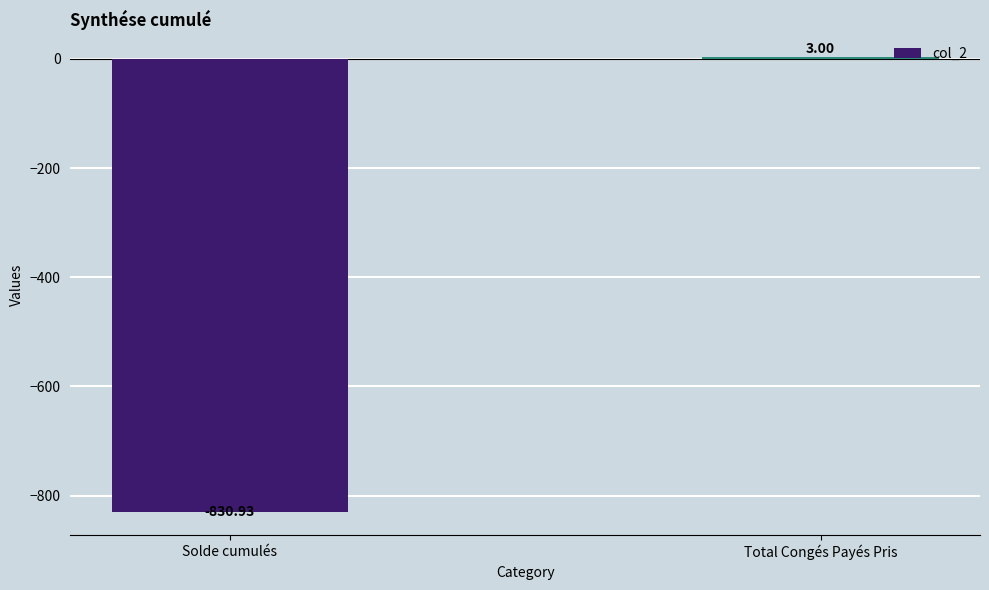

Does the chart contain stacked bars?

No